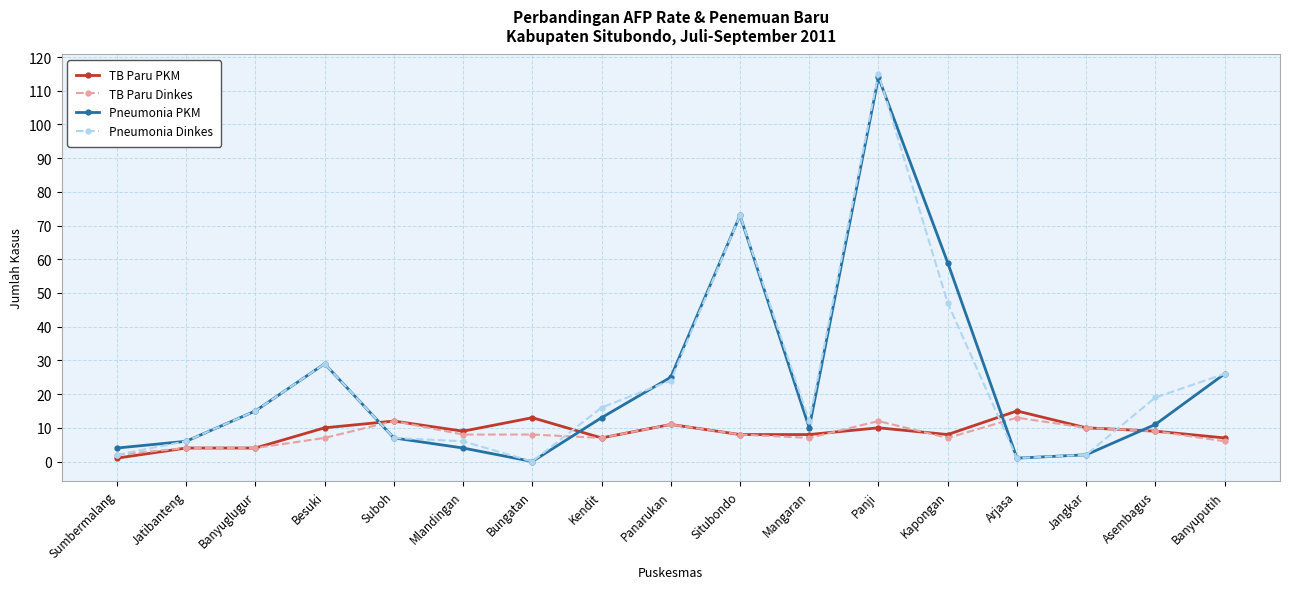

Reading left to right, what are all the values shown in this chart?

TB Paru PKM: Sumbermalang=1	Jatibanteng=4	Banyuglugur=4	Besuki=10	Suboh=12	Mlandingan=9	Bungatan=13	Kendit=7	Panarukan=11	Situbondo=8	Mangaran=8	Panji=10	Kapongan=8	Arjasa=15	Jangkar=10	Asembagus=9	Banyuputih=7
TB Paru Dinkes: Sumbermalang=2	Jatibanteng=4	Banyuglugur=4	Besuki=7	Suboh=12	Mlandingan=8	Bungatan=8	Kendit=7	Panarukan=11	Situbondo=8	Mangaran=7	Panji=12	Kapongan=7	Arjasa=13	Jangkar=10	Asembagus=9	Banyuputih=6
Pneumonia PKM: Sumbermalang=4	Jatibanteng=6	Banyuglugur=15	Besuki=29	Suboh=7	Mlandingan=4	Bungatan=0	Kendit=13	Panarukan=25	Situbondo=73	Mangaran=10	Panji=114	Kapongan=59	Arjasa=1	Jangkar=2	Asembagus=11	Banyuputih=26
Pneumonia Dinkes: Sumbermalang=2	Jatibanteng=6	Banyuglugur=15	Besuki=29	Suboh=7	Mlandingan=6	Bungatan=0	Kendit=16	Panarukan=24	Situbondo=73	Mangaran=12	Panji=115	Kapongan=47	Arjasa=1	Jangkar=2	Asembagus=19	Banyuputih=26